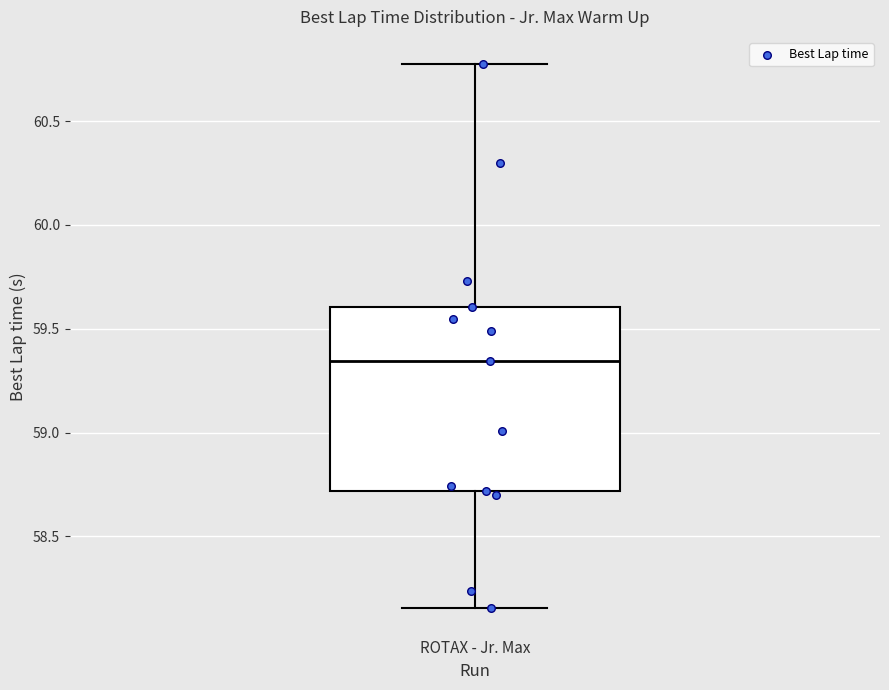

Where is the lower edge of the box for ROTAX - Jr. Max on the y-axis? The values are not printed on the chart, so give them approximately, as read against the axis.

58.70